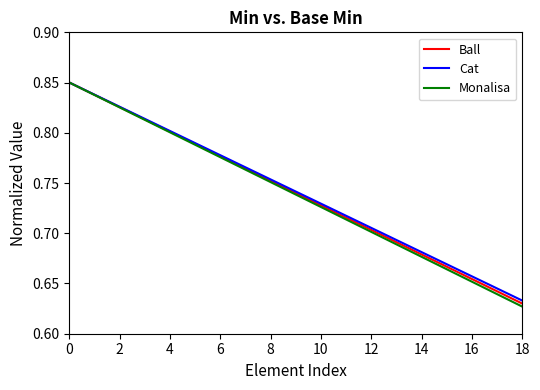

What are all the series names shown in the legend?

Ball, Cat, Monalisa